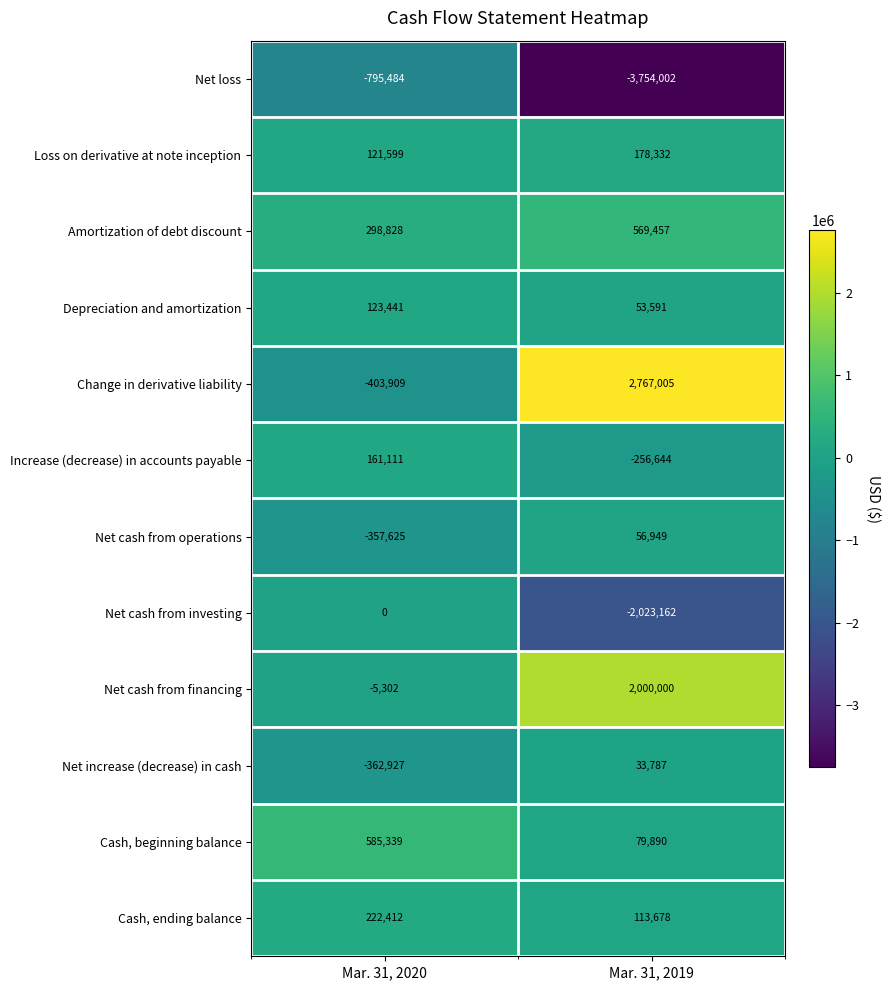

What is the maximum value shown in the chart?

2767005